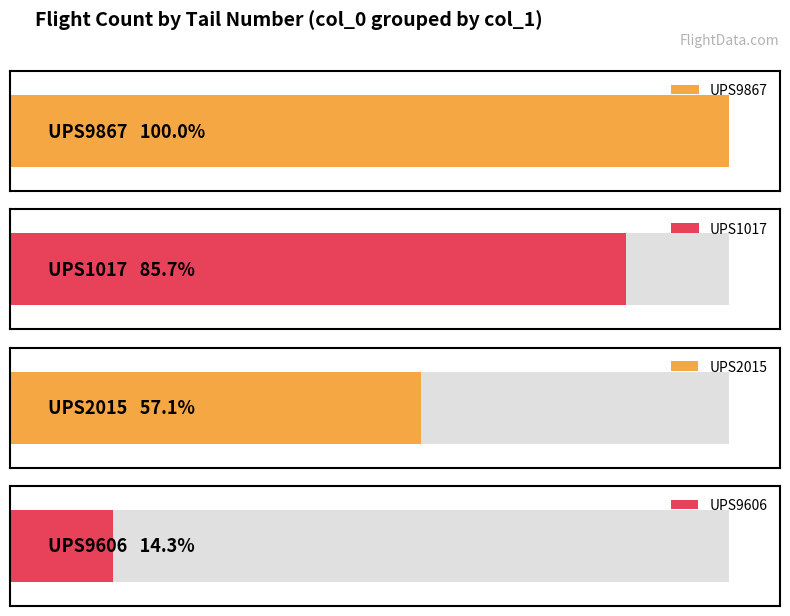

What is the label of the 3rd bar from the left?

UPS2015